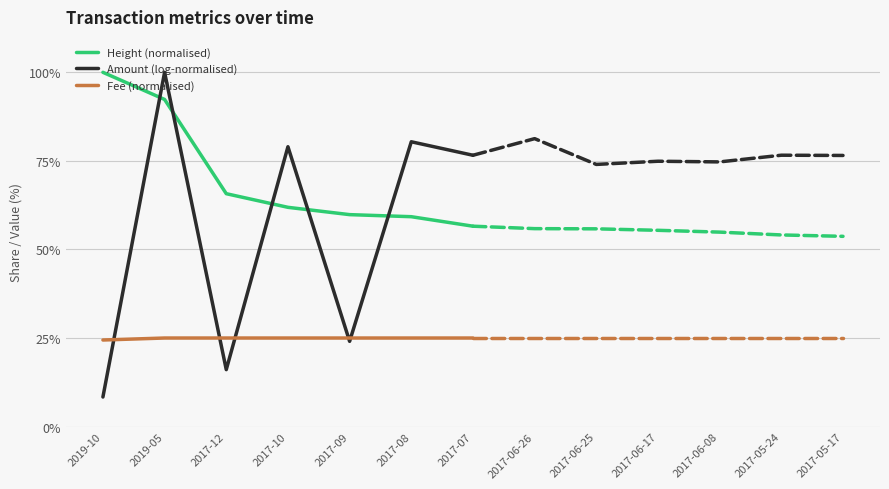

How many lines are shown in the chart?

3